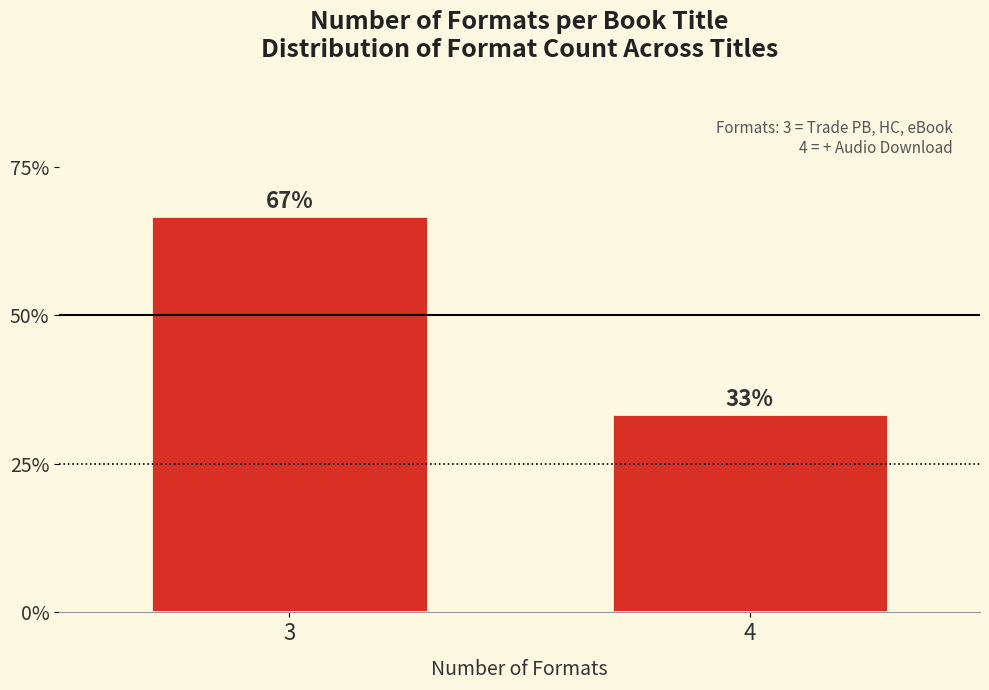

What is the value of the 2nd bar from the left?

33.3